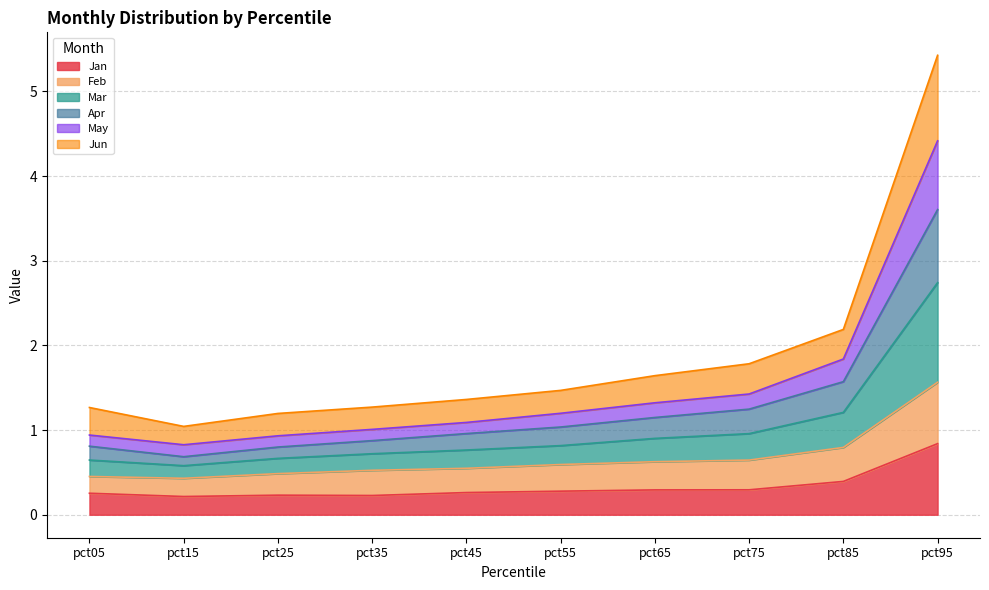

The value of Apr at pct05 is 0.3. True or false?

False